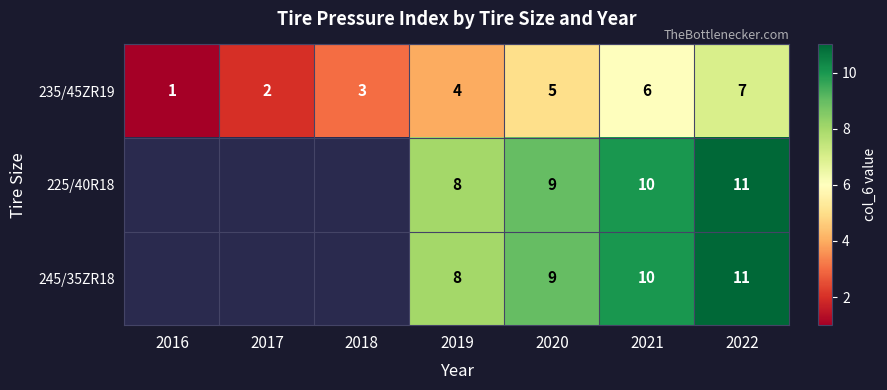

List the labels in order of 235/45ZR19 value, largest first.

2022, 2021, 2020, 2019, 2018, 2017, 2016